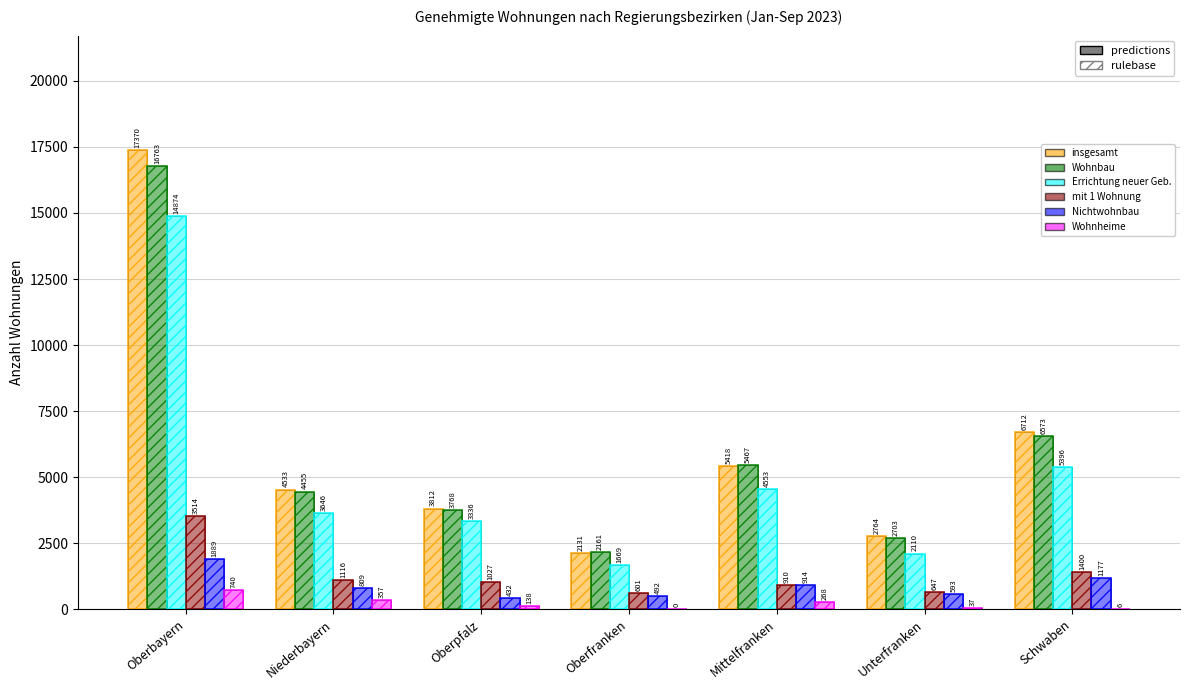

What is the label of the 4th bar from the right?

Oberfranken